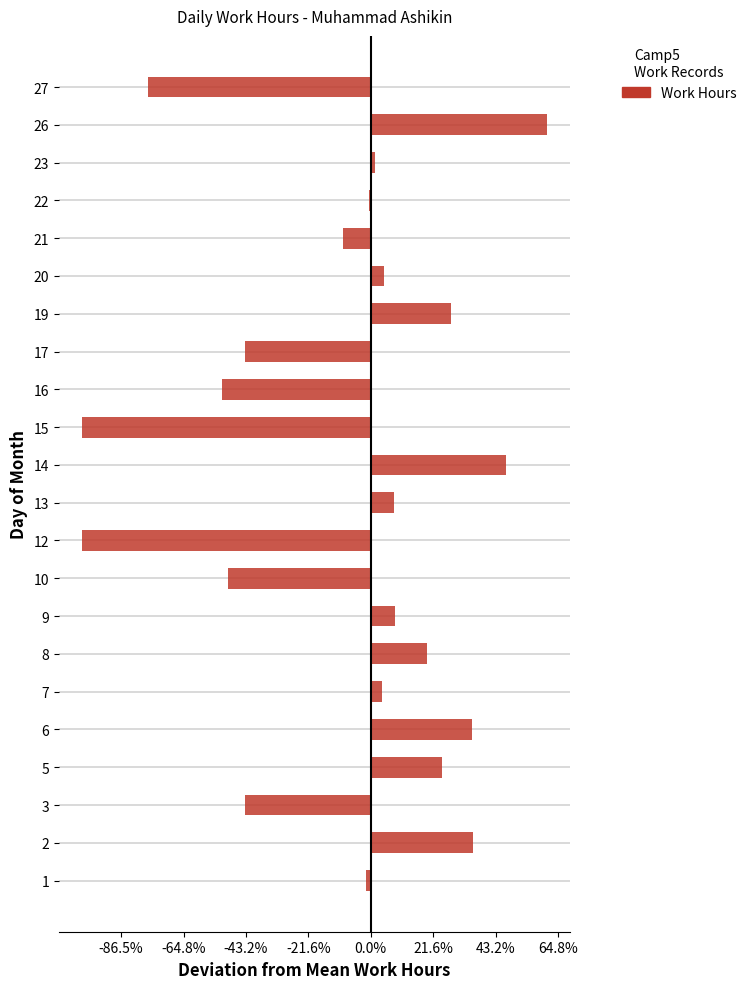

The chart shows a value of -12.4 at 21. True or false?

False